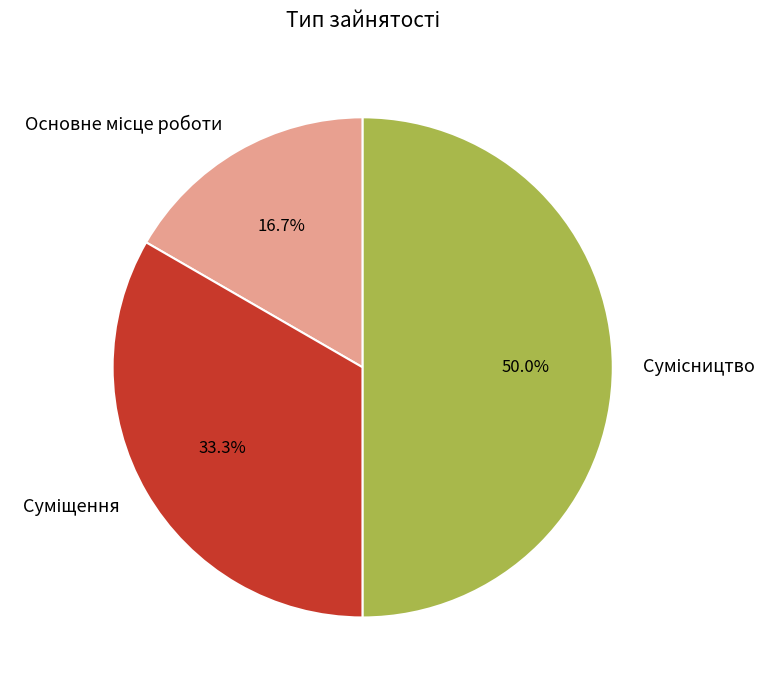

What is the ratio of the value at Суміщення to the value at Основне місце роботи?

2.0